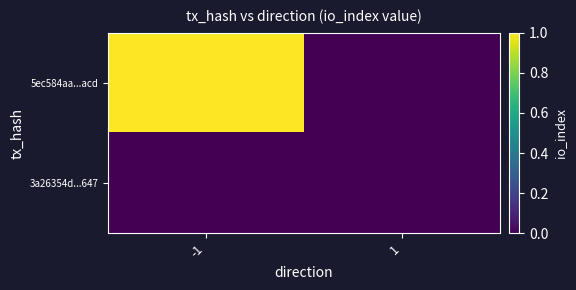

Reading right to left, transcribe all the data shown in this chart.

5ec584aa...acd: 1=0	-1=1
3a26354d...647: 1=0	-1=0